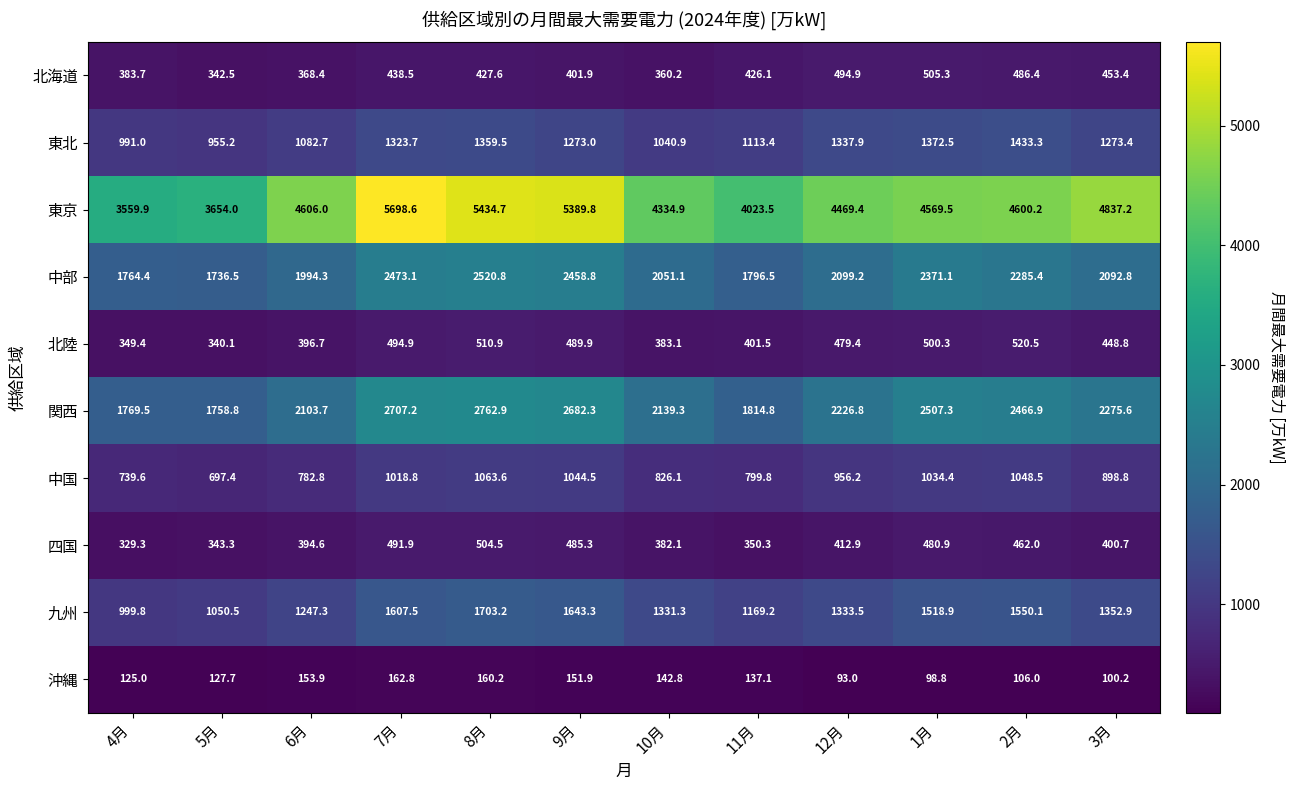

Is it true that 九州 equals 2256.4 at 12月?

False